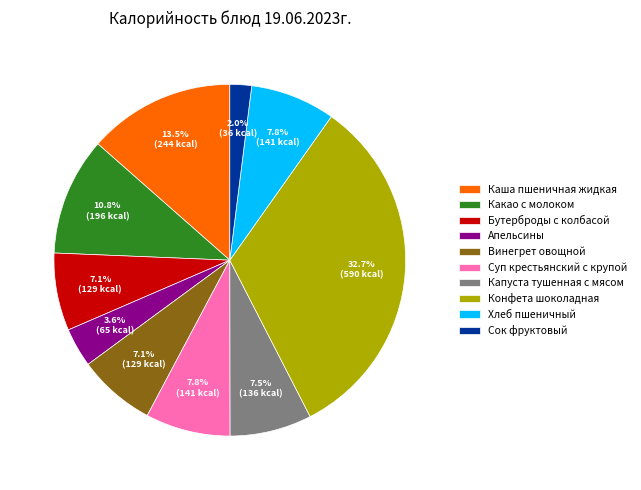

True or false: Сок фруктовый accounts for 2% of the total.

True